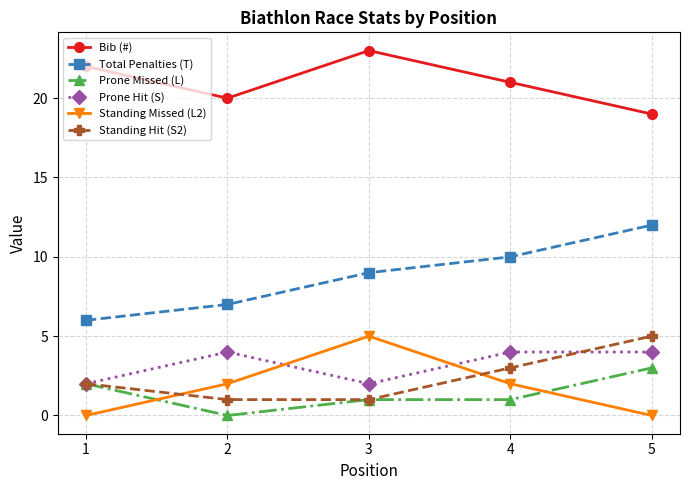

At which category is the sum across all series the highest?

5